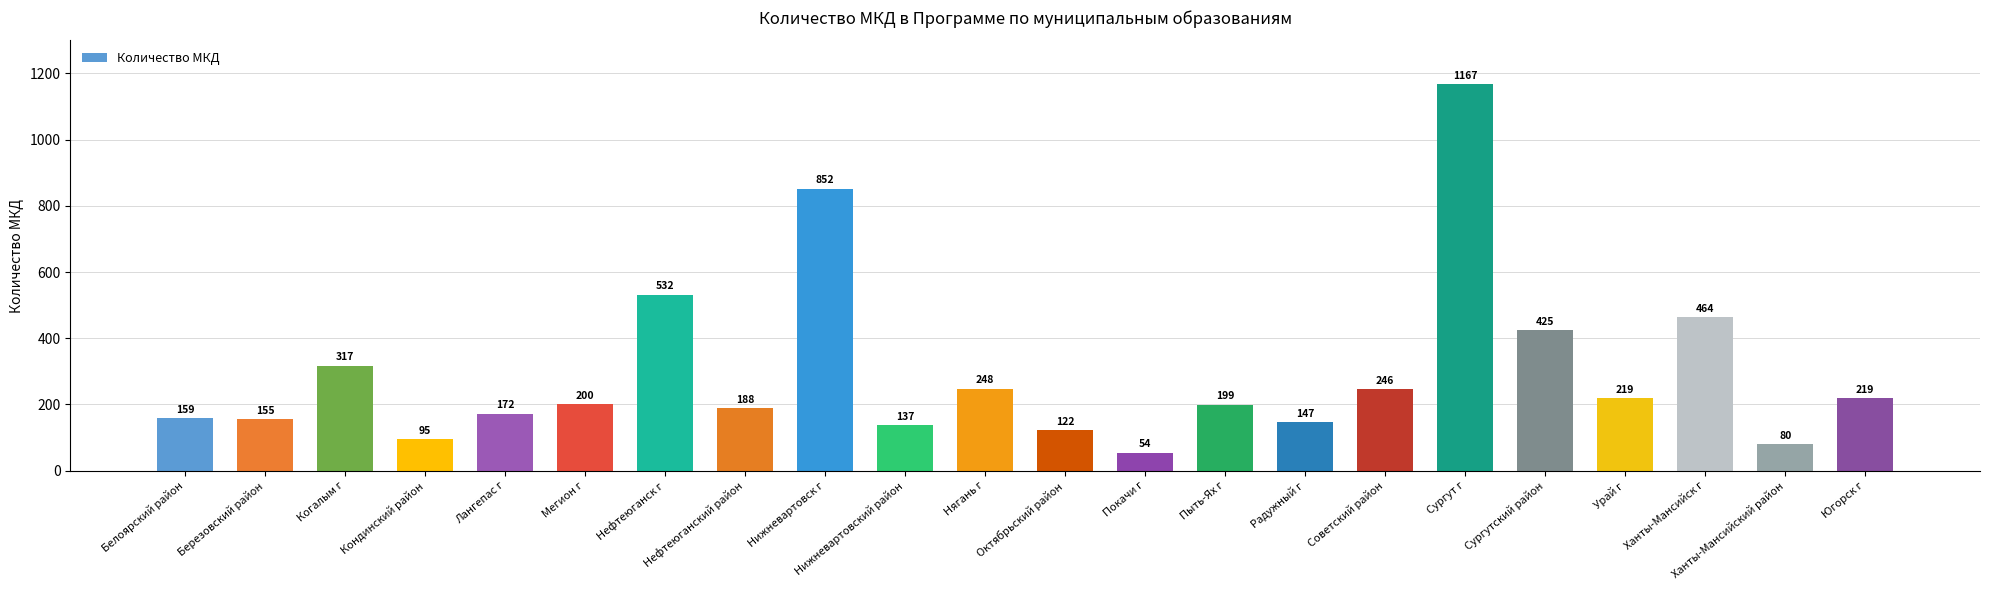

Reading left to right, list all the values displayed in this chart.

159	155	317	95	172	200	532	188	852	137	248	122	54	199	147	246	1167	425	219	464	80	219